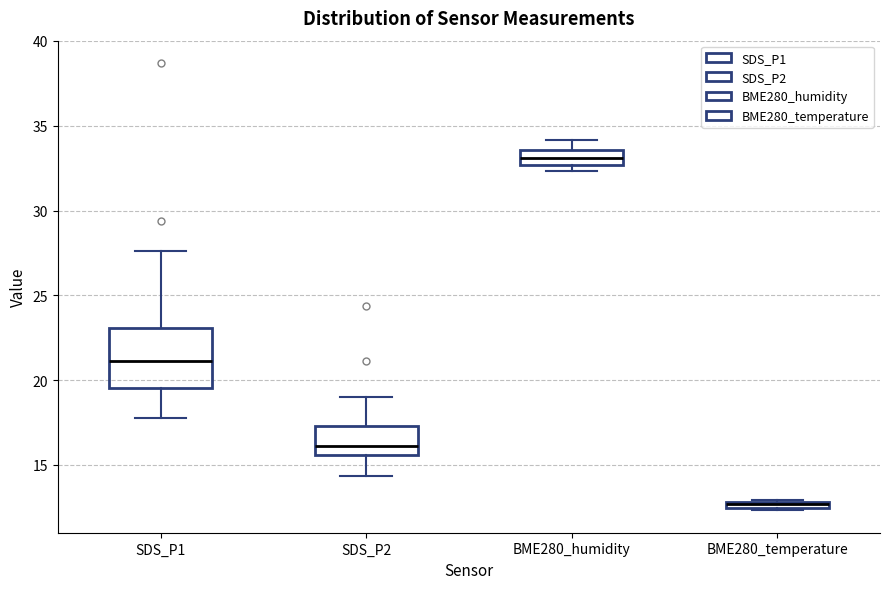

Which box's median line is the lowest?

BME280_temperature